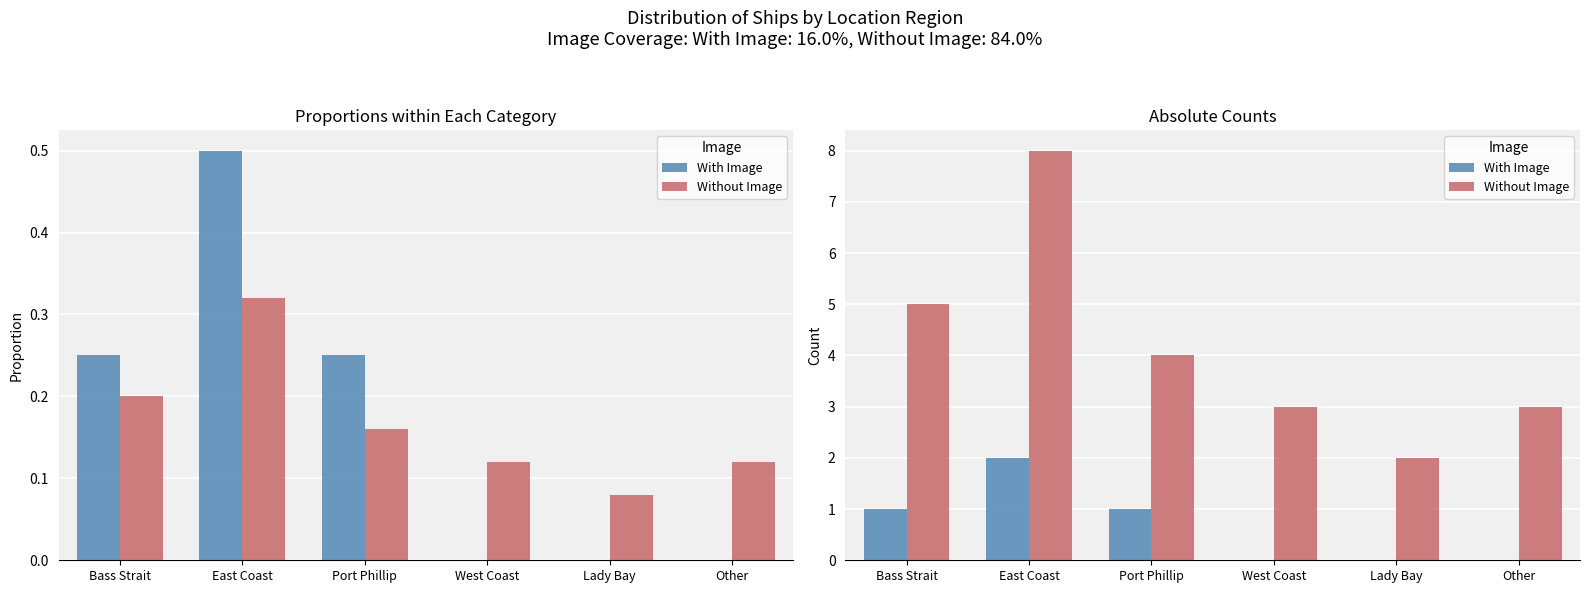

What is the sum of the With Image values at Lady Bay and Bass Strait?

1